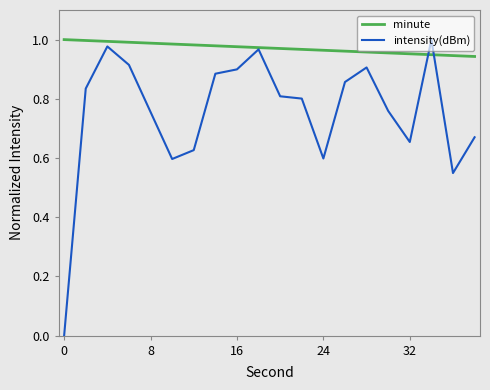

Which series has the largest total across all categories?

minute